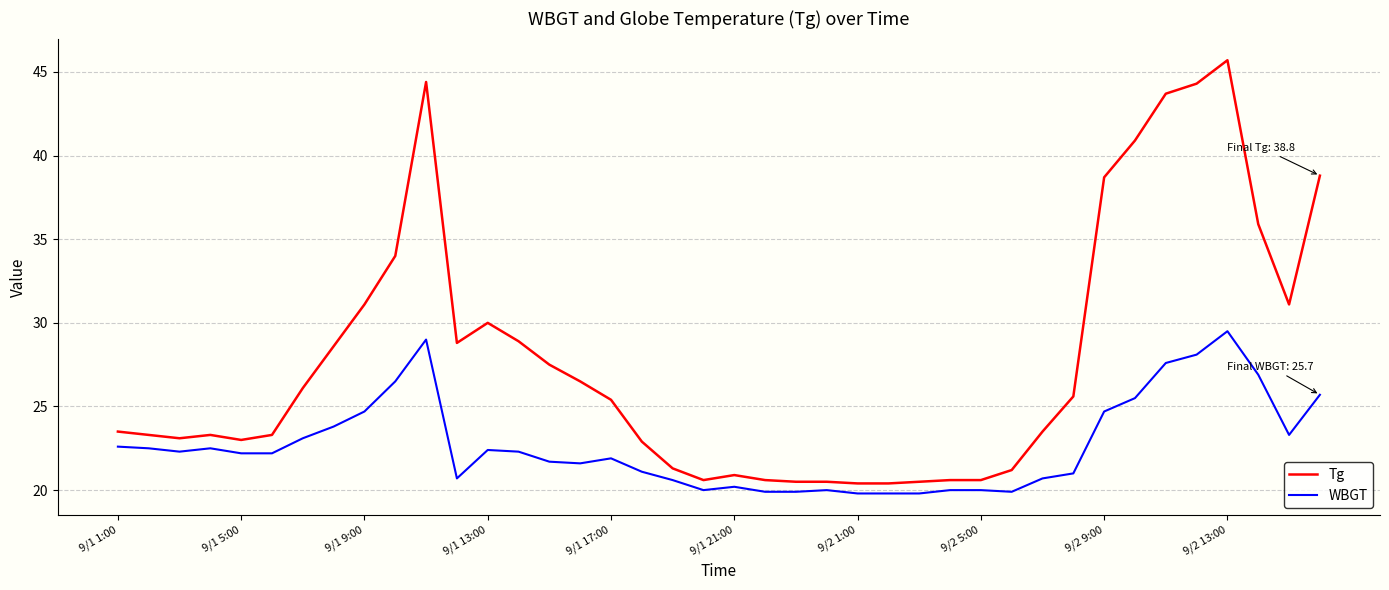

How many values in the Tg series exceed 25?

20